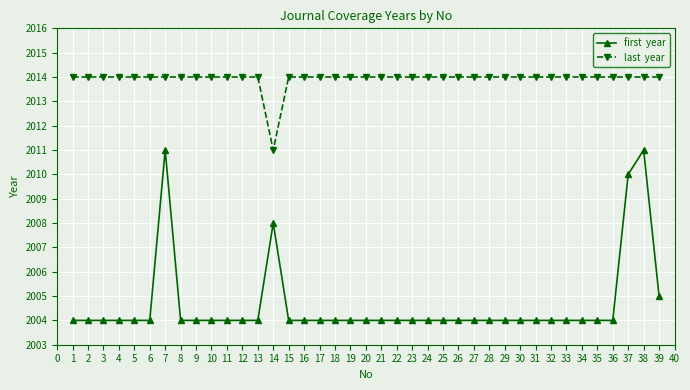

What is the total value across all series at 16?

4018